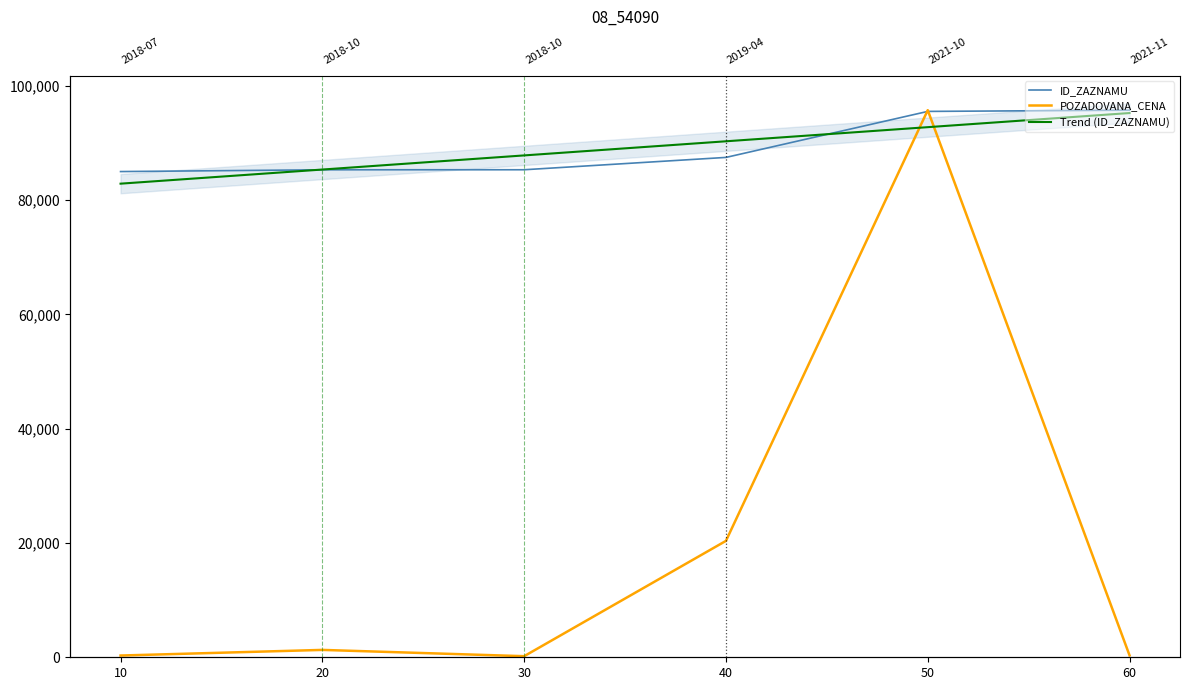

What is the average value of the POZADOVANA_CENA series?

19708.4